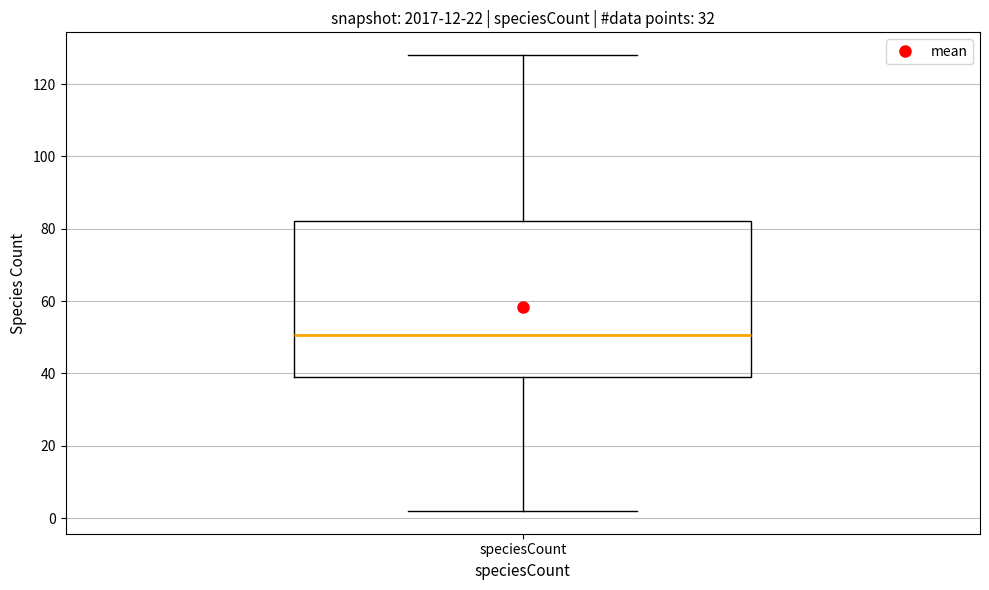

Transcribe this box plot: give where the median line is, the range the box spans, and where the two whiskers end, as read against the y-axis. The values are not printed on the chart, so give them approximately, as read against the axis.

median 50, box 40 to 82, whiskers 2 to 128